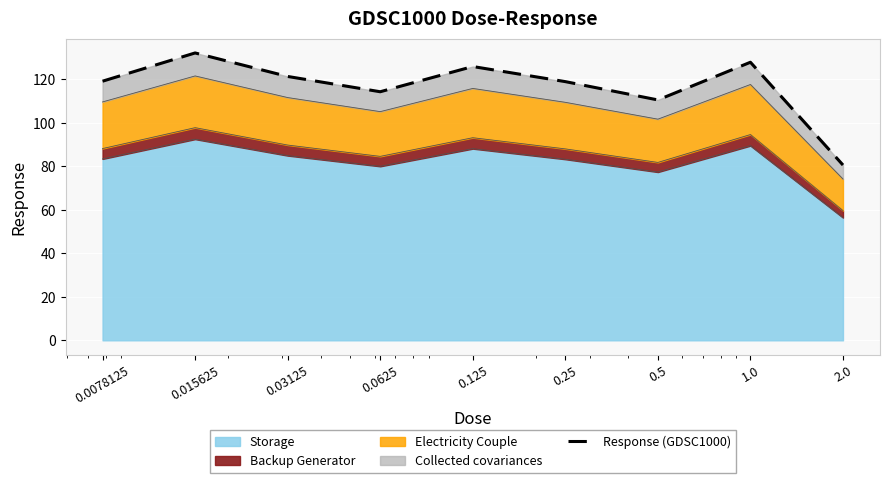

What is the value of the 8th point from the left?

127.8